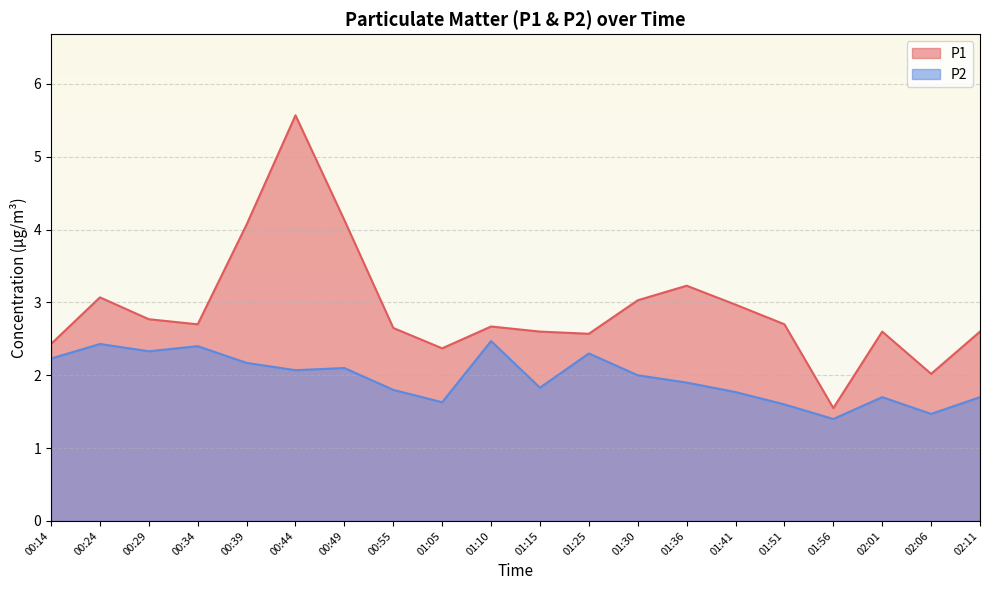

True or false: P1 and P2 cross at least once.

False